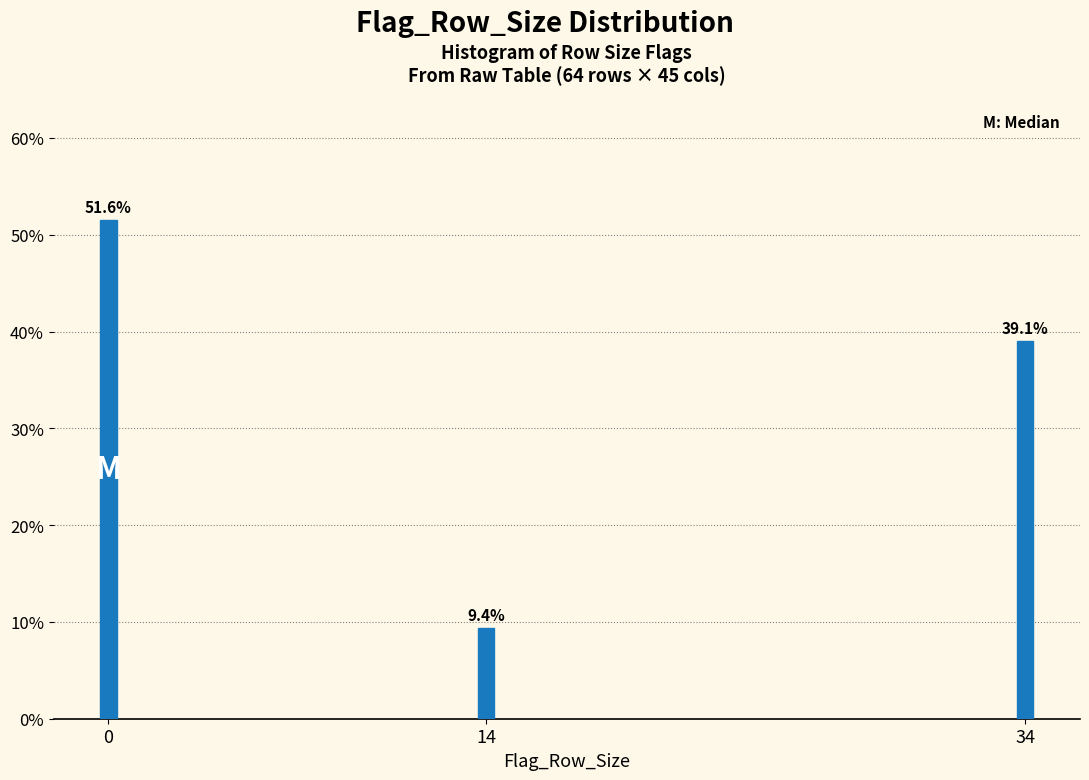

Reading left to right, what are all the values shown in this chart?

0=51.6	14=9.4	34=39.1